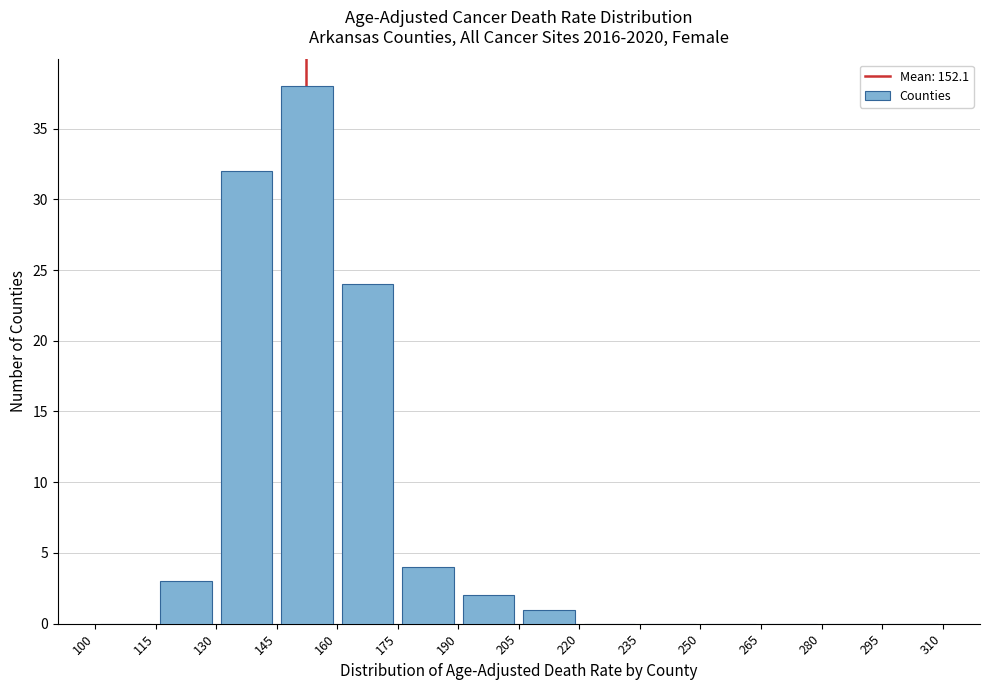

What is the height of the bar covering 175 to 190 on the x-axis? The values are not printed on the chart, so give them approximately, as read against the axis.

4